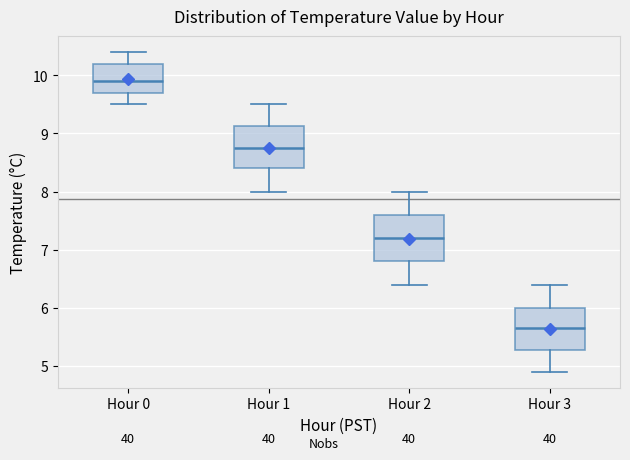

Reading left to right, transcribe this box plot: for each box, give where its median line is, the range the box spans, and where its two whiskers end, as read against the y-axis. The values are not printed on the chart, so give them approximately, as read against the axis.

Hour 0: median 9.9, box 9.7 to 10.2, whiskers 9.5 to 10.4
Hour 1: median 8.8, box 8.4 to 9.1, whiskers 8.0 to 9.5
Hour 2: median 7.2, box 6.8 to 7.6, whiskers 6.4 to 8.0
Hour 3: median 5.7, box 5.3 to 6.0, whiskers 4.9 to 6.4